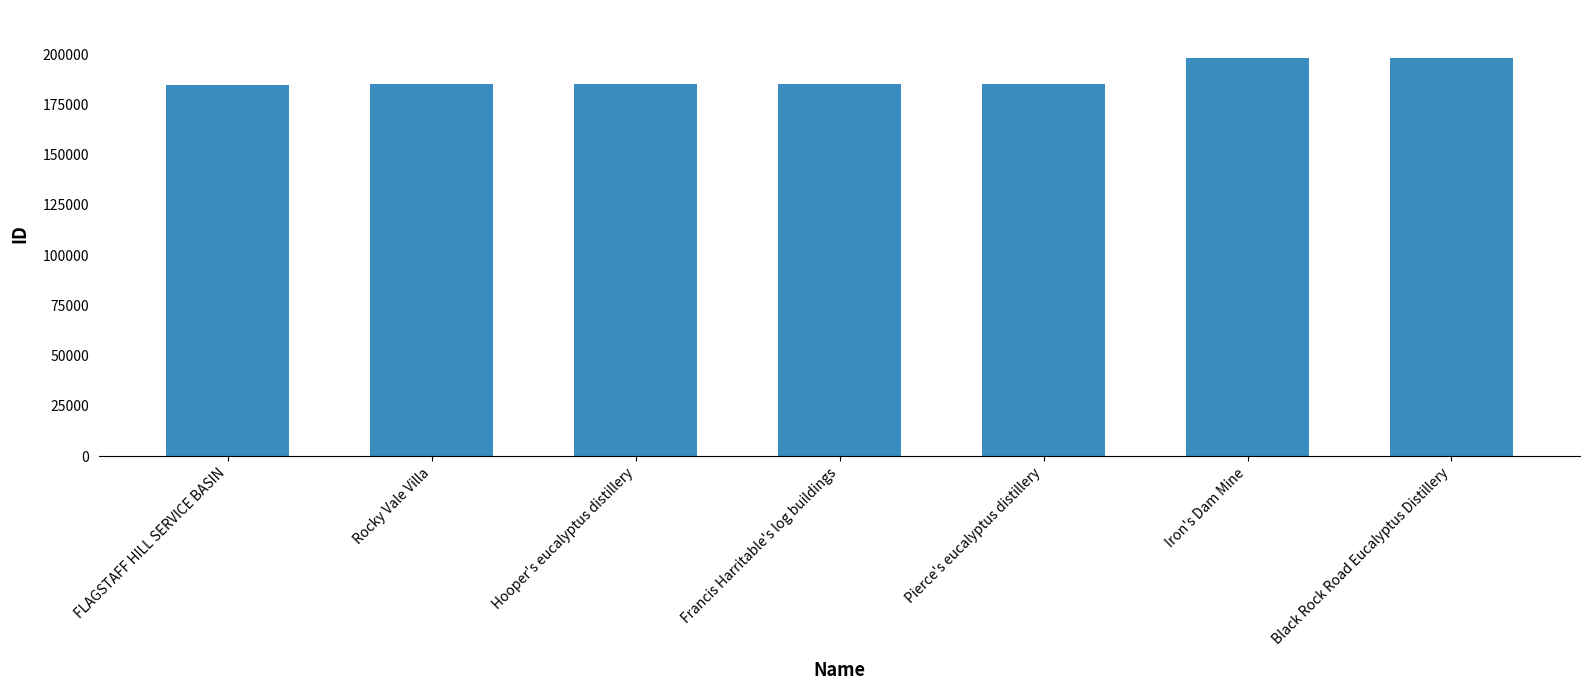

What is the difference between the values at Pierce's eucalyptus distillery and FLAGSTAFF HILL SERVICE BASIN?

239